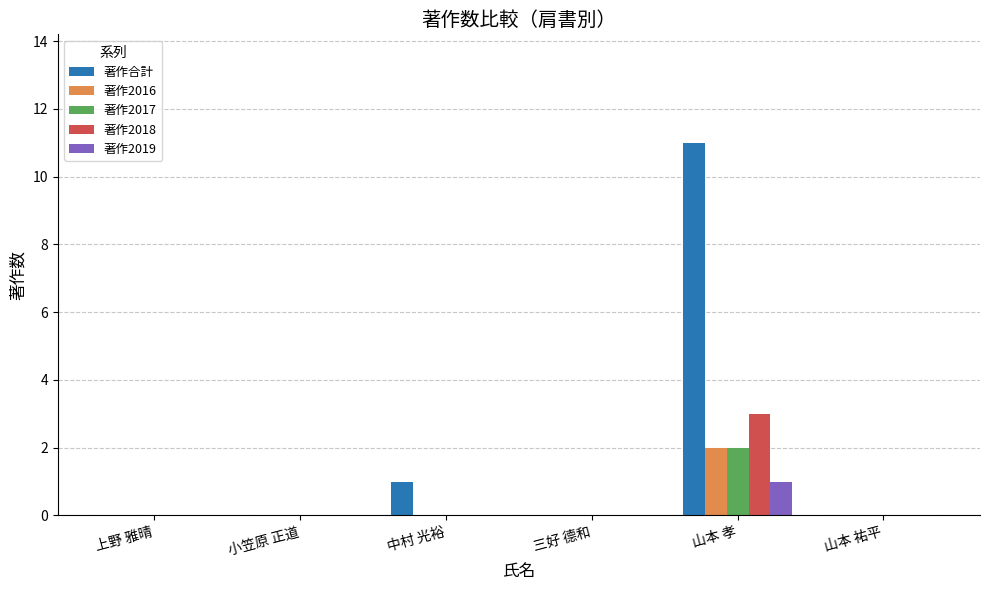

At which category is the sum across all series the highest?

山本 孝